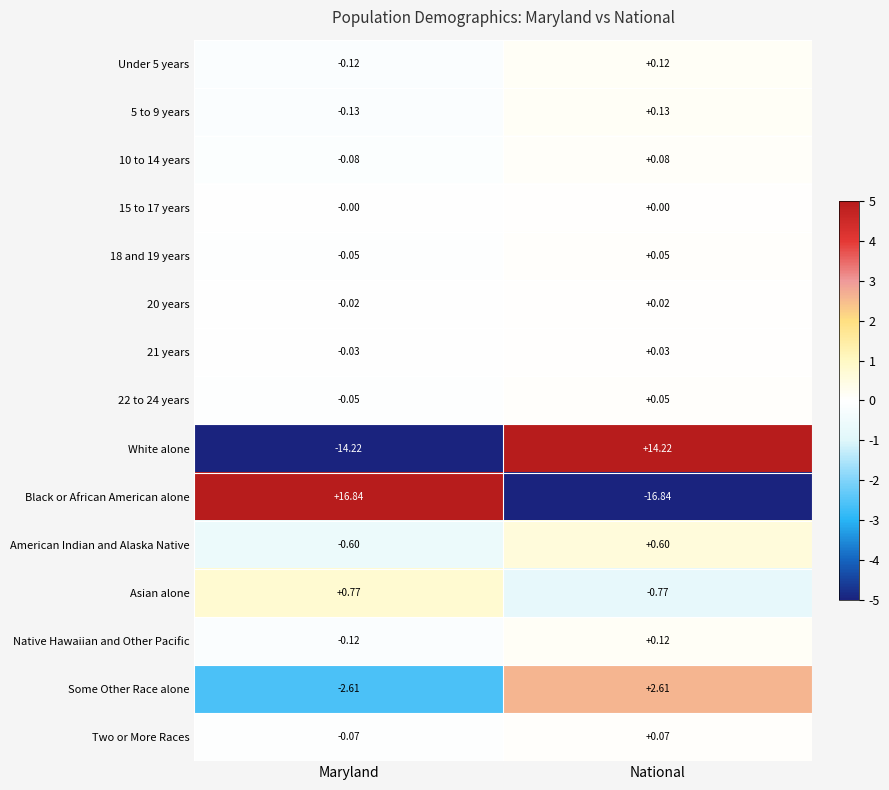

List the labels in order of 21 years value, smallest first.

Maryland, National